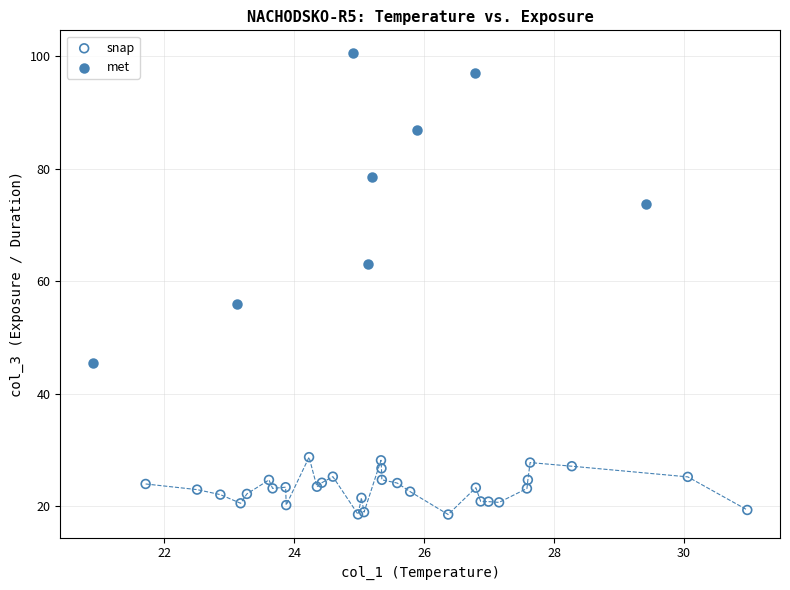

What are all the series names shown in the legend?

snap, met